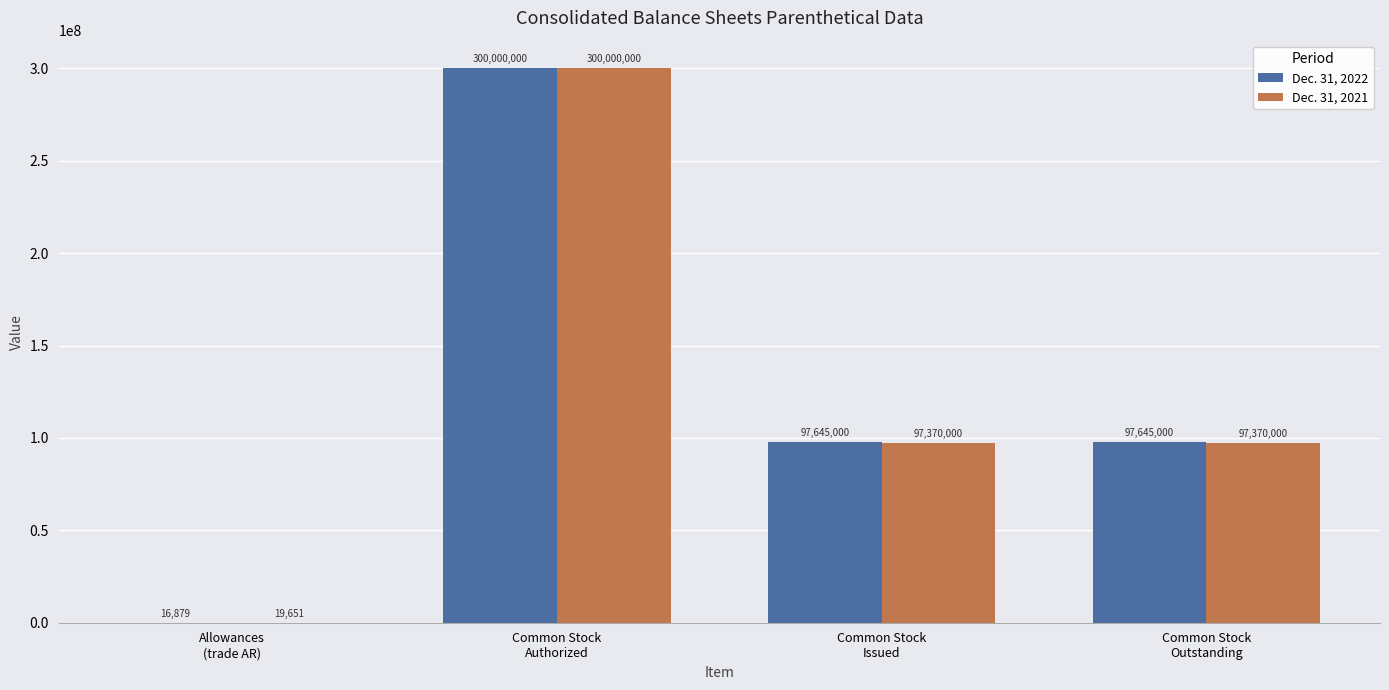

What is the total value across all series at Allowances
(trade AR)?

36530